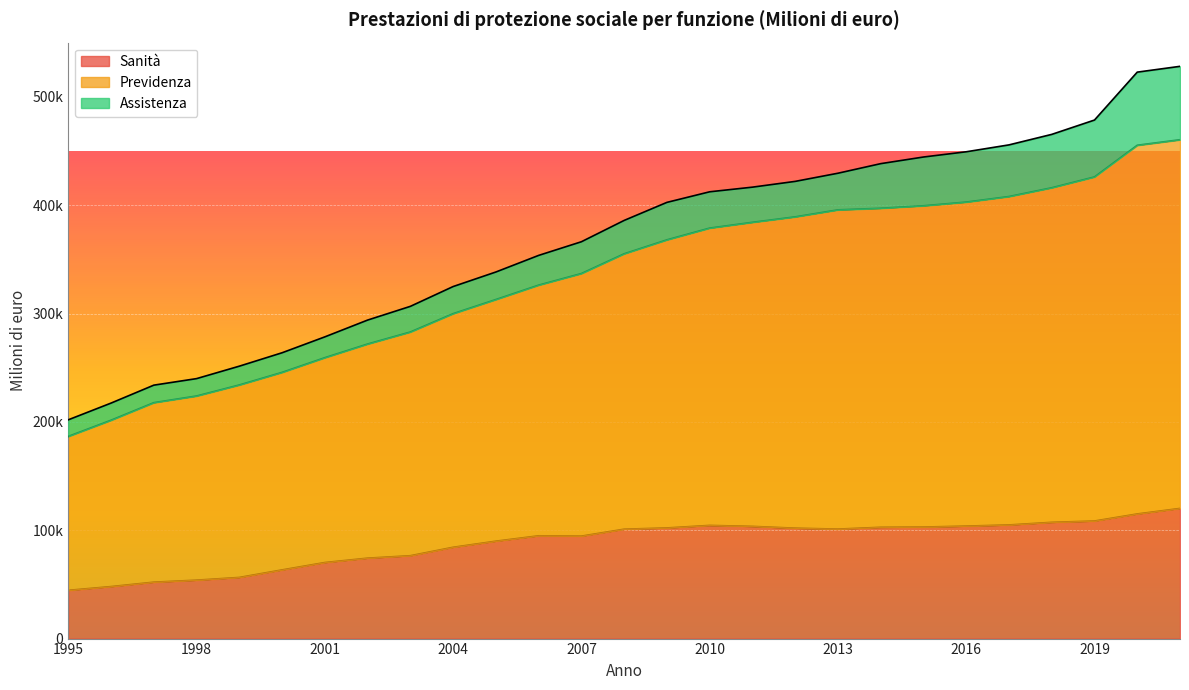

Which series has the largest range (max minus min)?

Previdenza